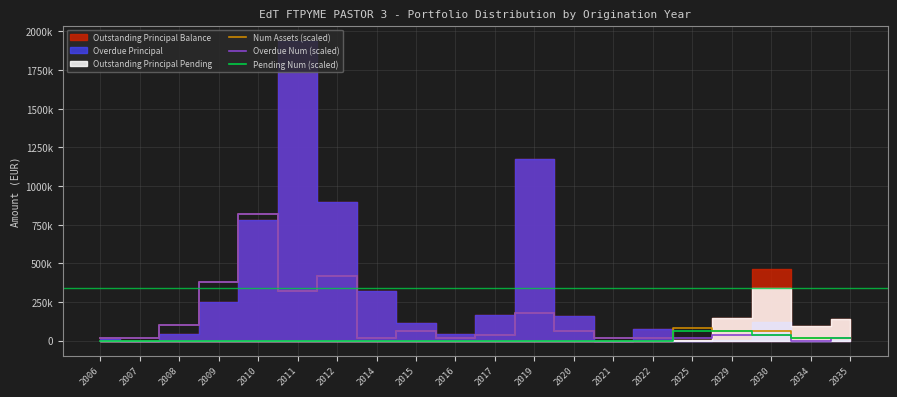

Does the chart display data point markers on the line(s)?

No